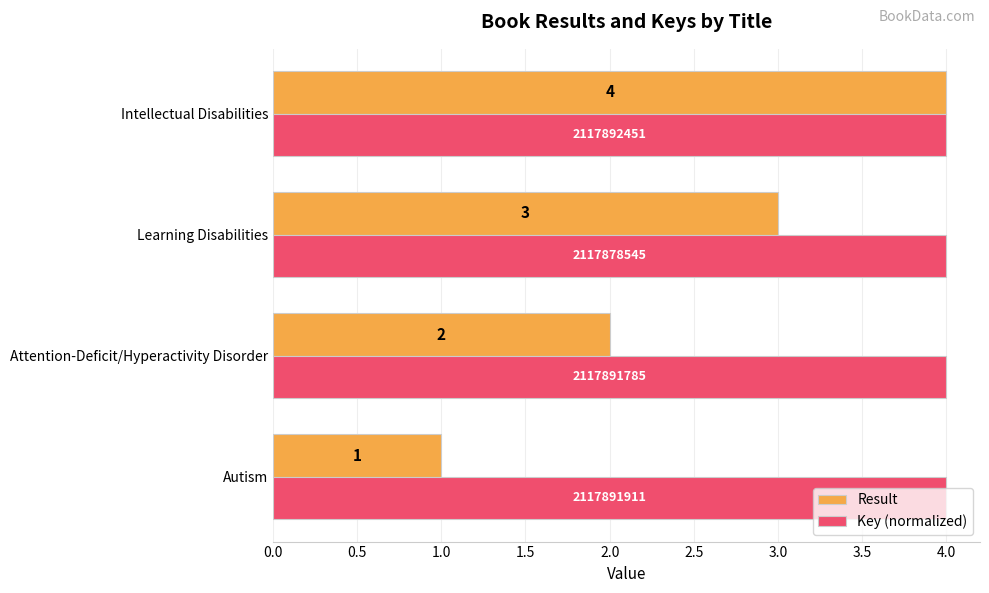

At which label is Key (normalized) closest to 3?

Learning Disabilities